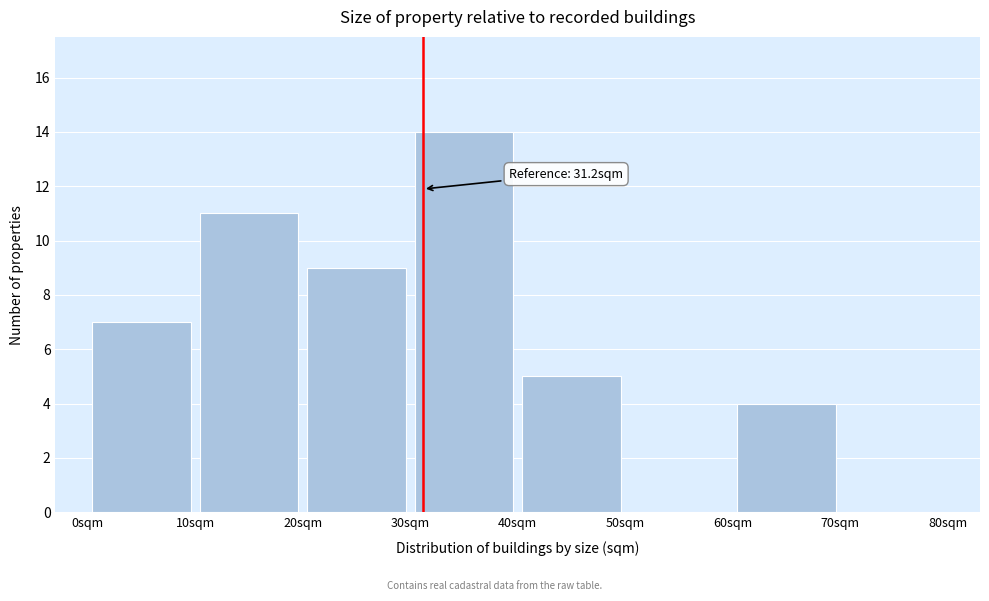

Over which range of the x-axis is the bar tallest?

30 to 40